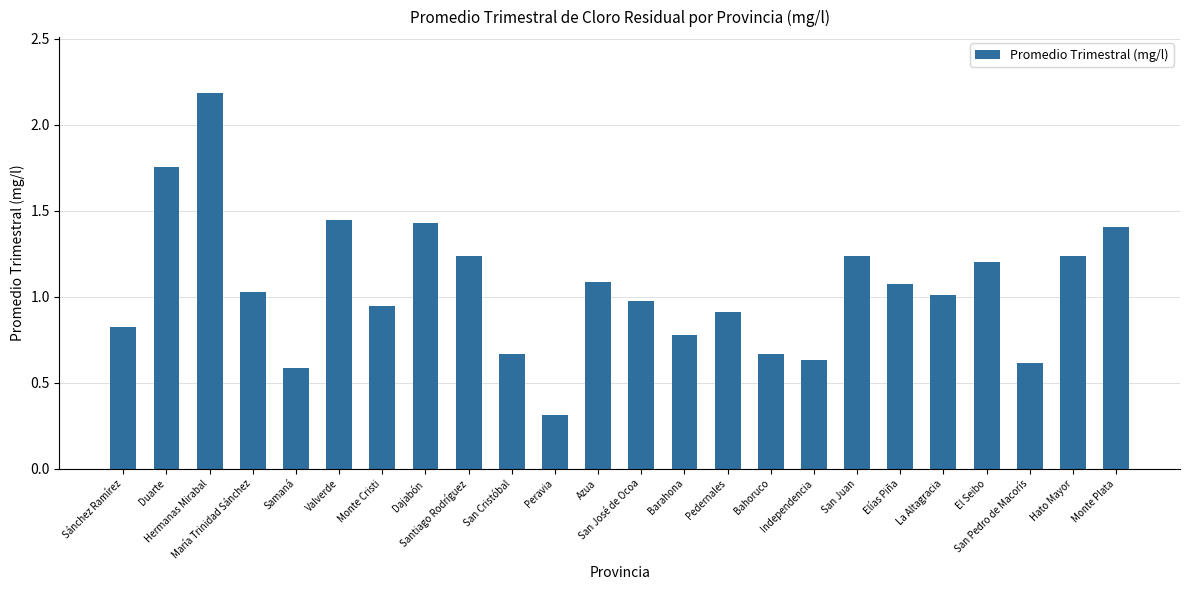

What is the sum of the values at San Cristóbal and Elías Piña?

1.7